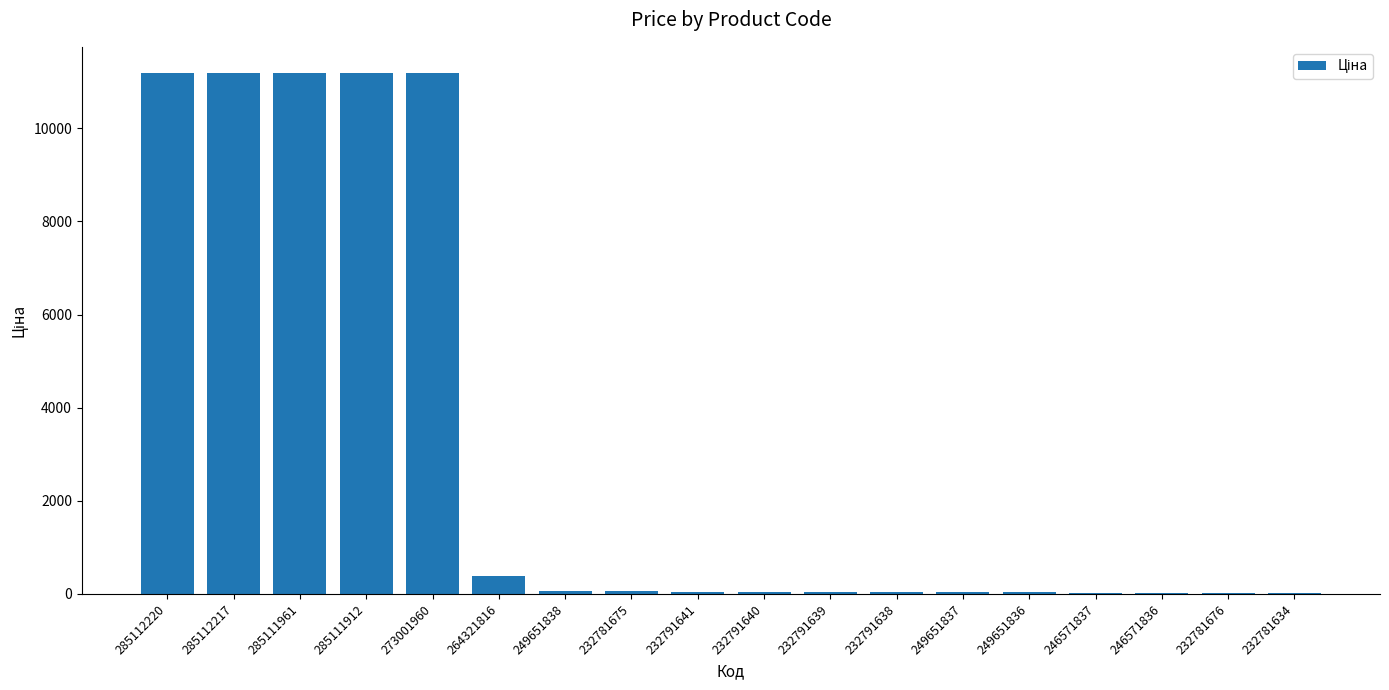

What is the greatest value displayed?

11188.2